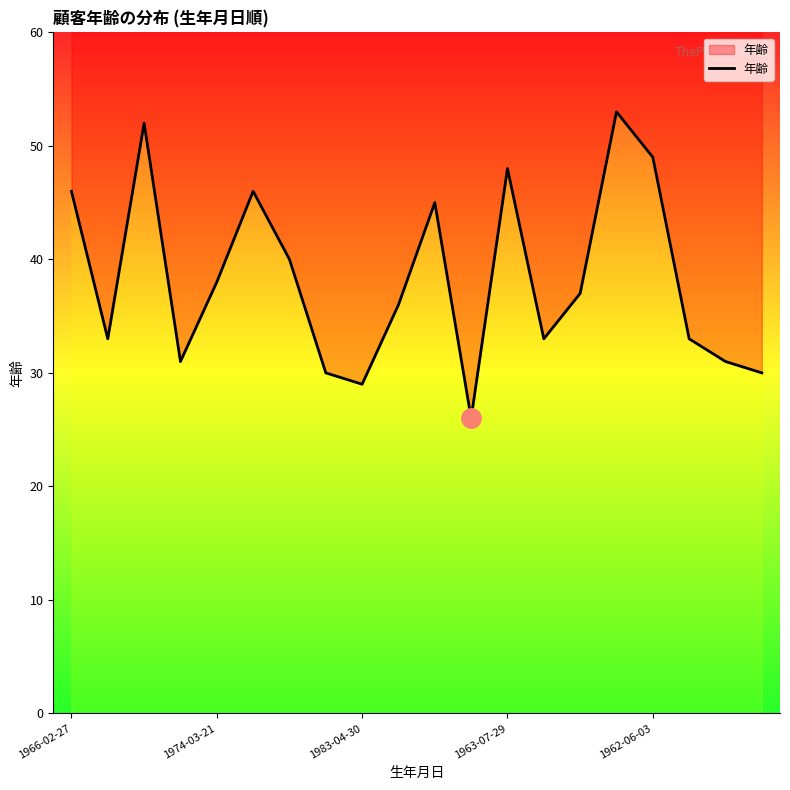

How many lines are shown in the chart?

1